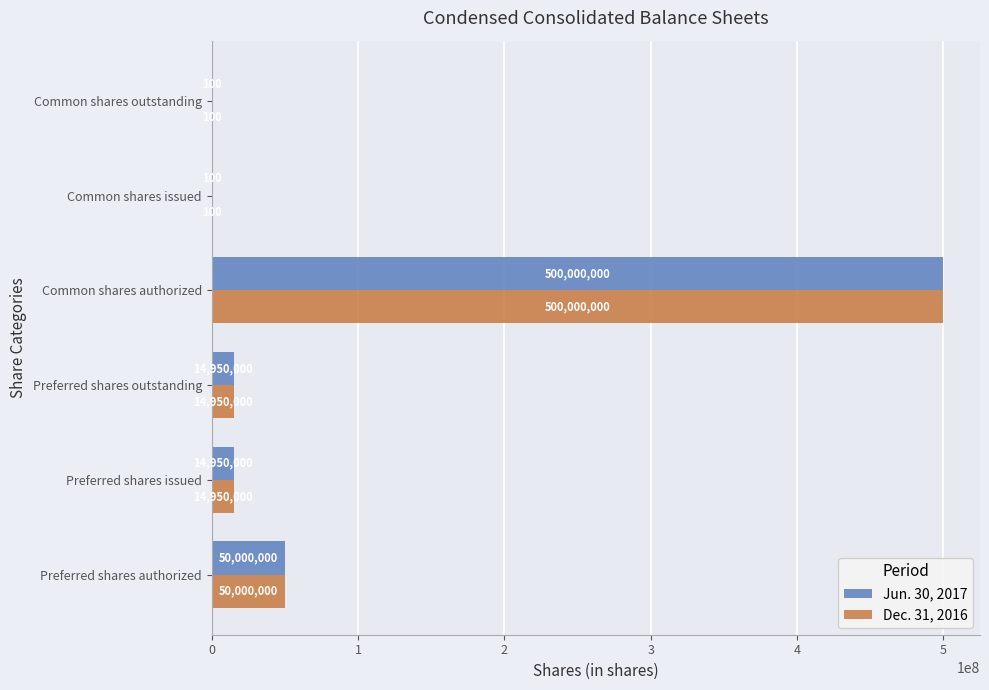

The value of Dec. 31, 2016 at Preferred shares issued is 14950000. True or false?

True